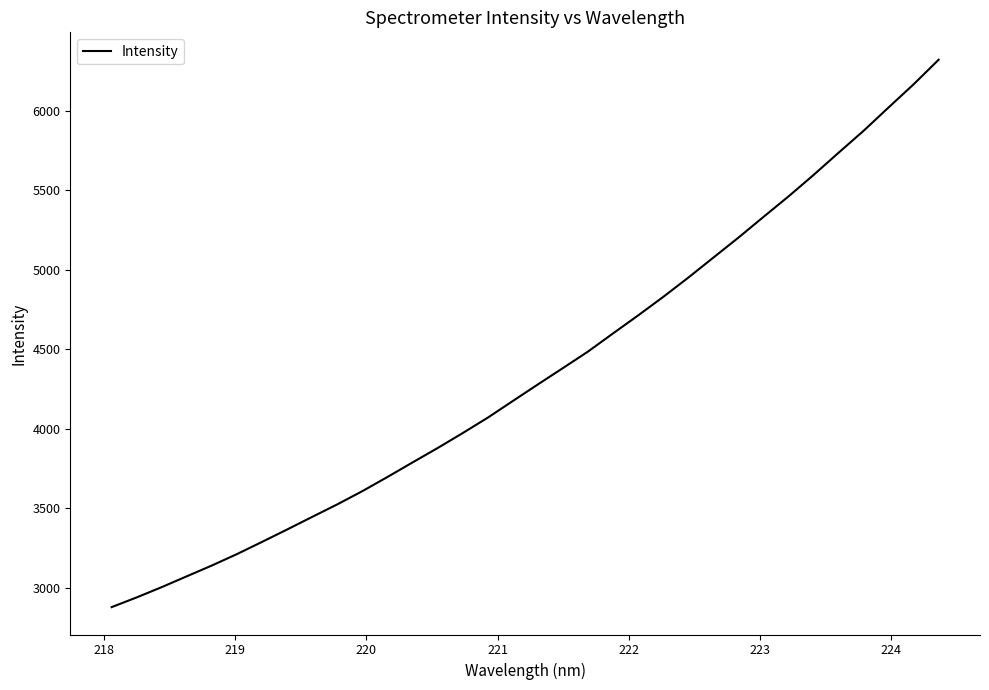

What is the difference between the maximum and minimum values?

3440.0